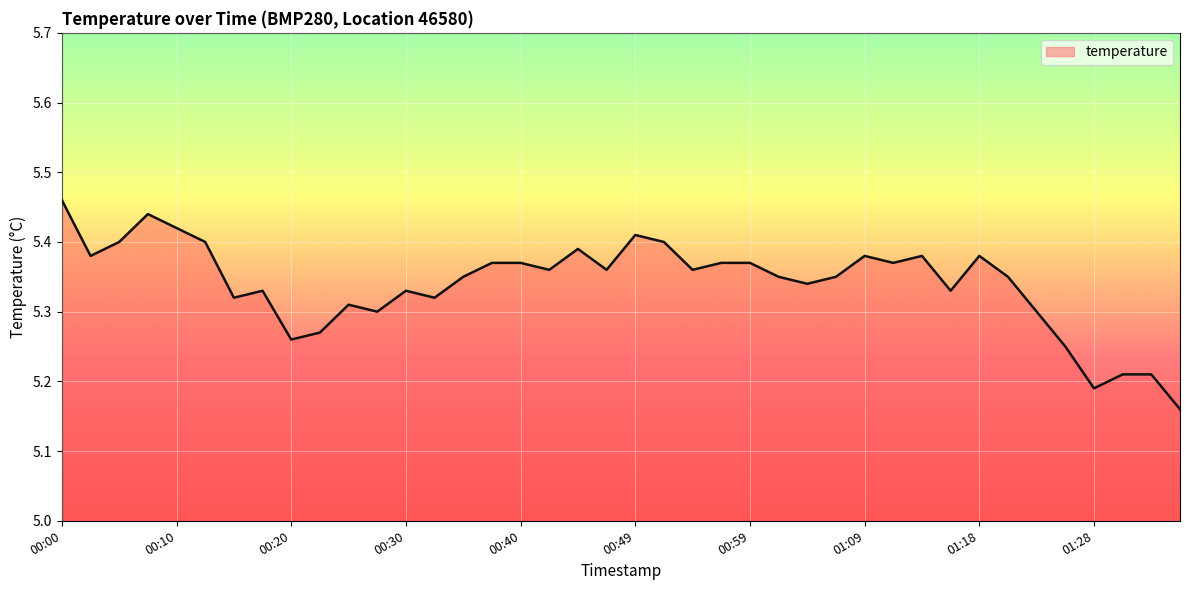

Rank the categories by value from highest to lowest.

00:00, 00:08, 00:10, 00:49, 00:05, 00:12, 00:52, 00:44, 00:03, 01:09, 01:14, 01:18, 00:37, 00:40, 00:57, 00:59, 01:11, 00:42, 00:47, 00:54, 00:35, 01:01, 01:06, 01:21, 01:04, 00:17, 00:30, 01:16, 00:15, 00:32, 00:25, 00:27, 01:23, 00:22, 00:20, 01:26, 01:30, 01:33, 01:28, 01:35